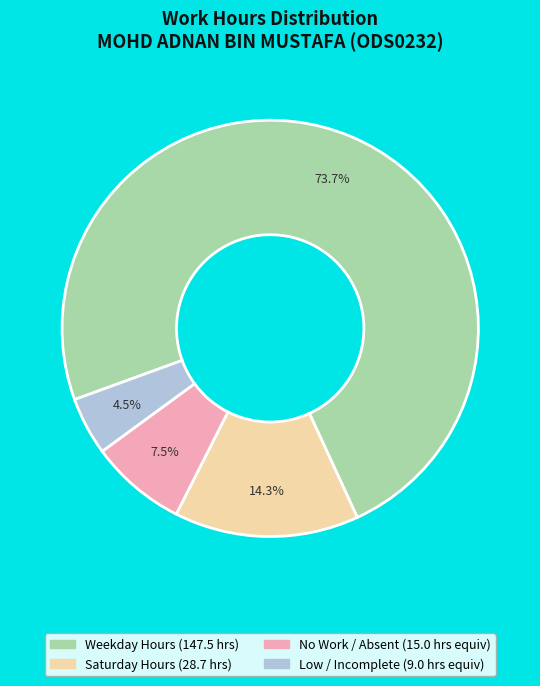

Does any single category account for the majority?

Yes